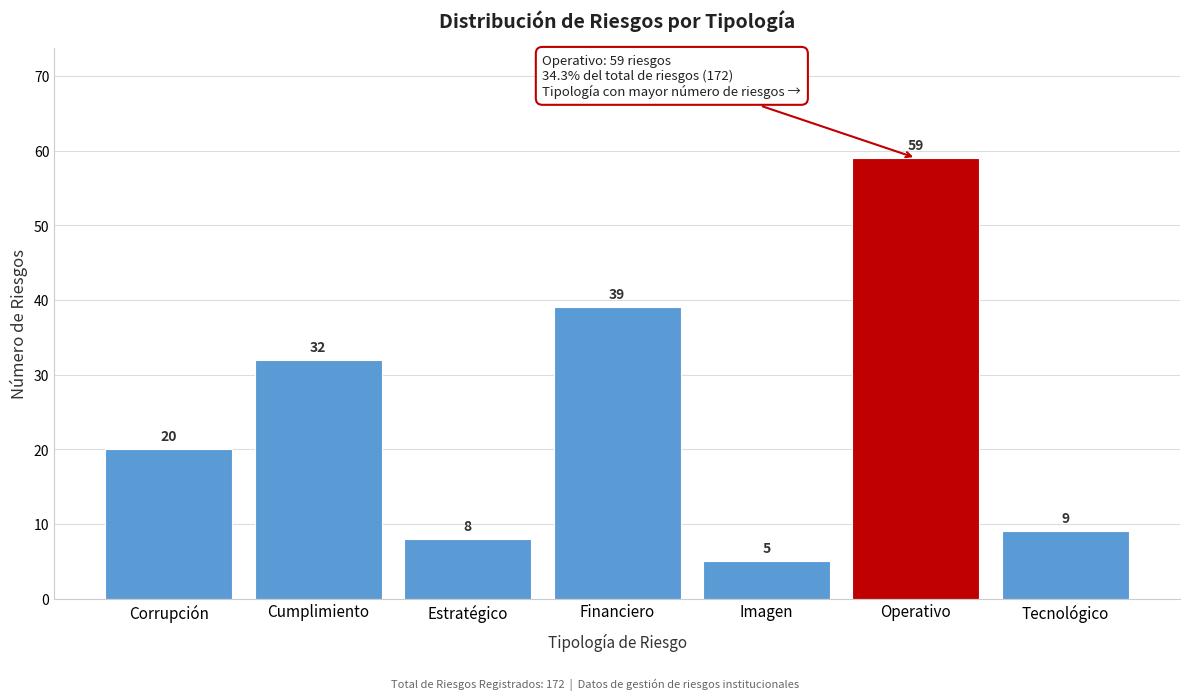

Reading left to right, extract all data points from this chart.

20	32	8	39	5	59	9